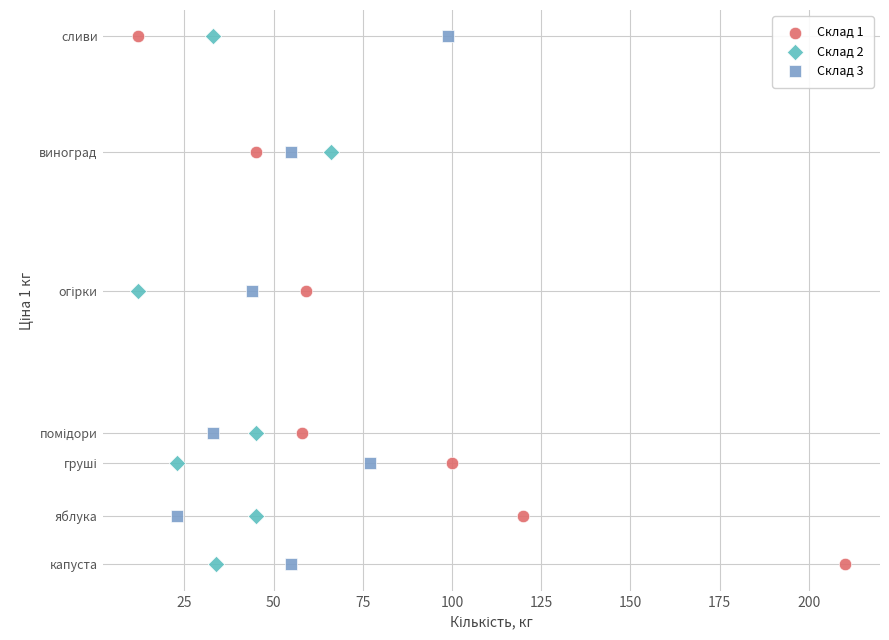

What are all the series names shown in the legend?

Склад 1, Склад 2, Склад 3